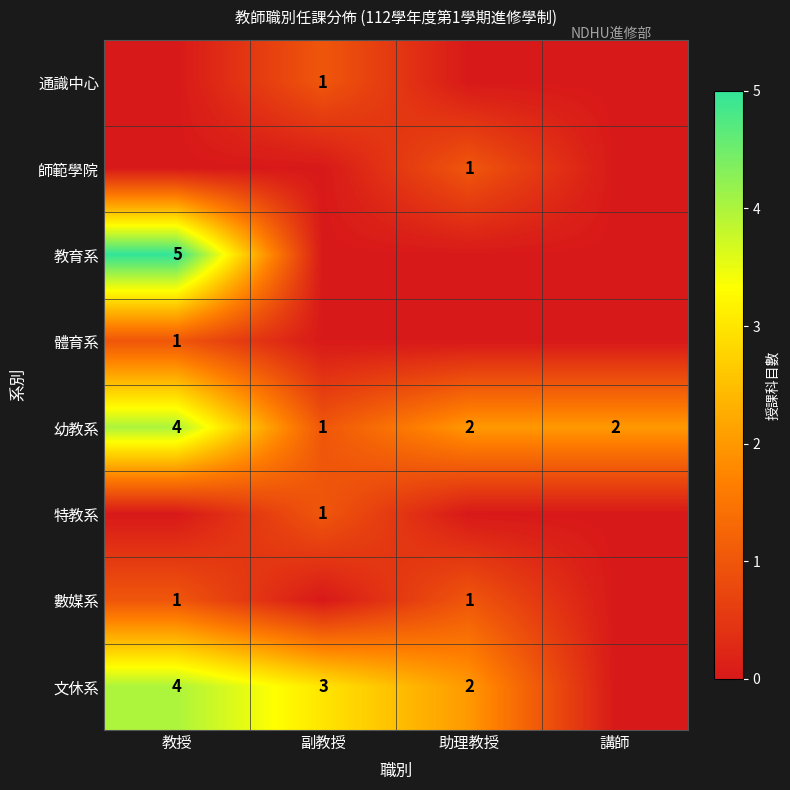

Is it true that 幼教系 equals 2 at 講師?

True